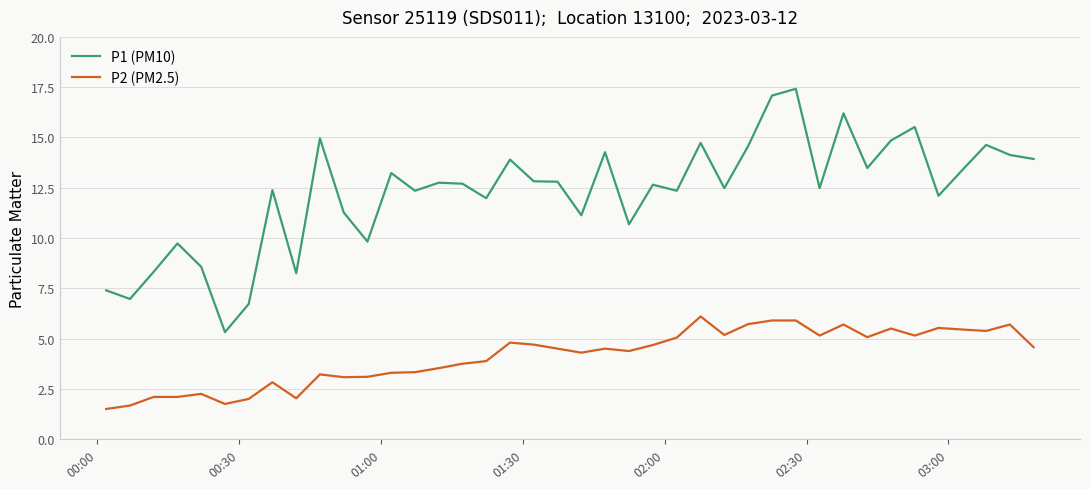

What is the smallest value displayed?

1.5